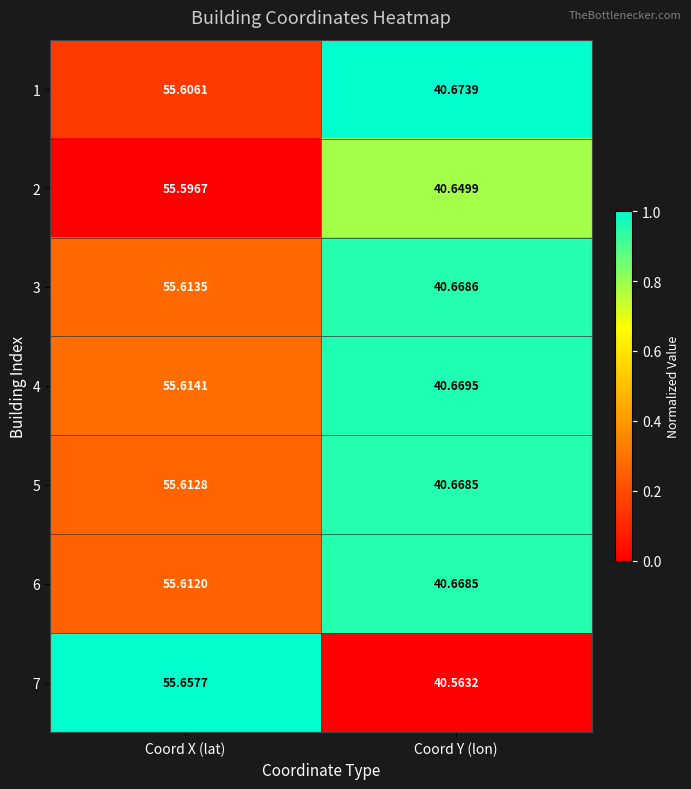

List the labels in order of 2 value, largest first.

Coord X (lat), Coord Y (lon)